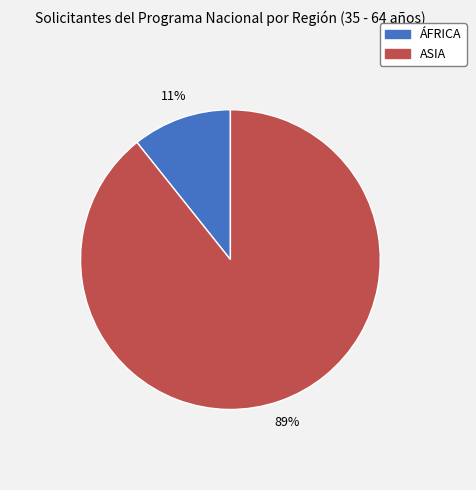

Is there any slice that represents more than half of the pie?

Yes